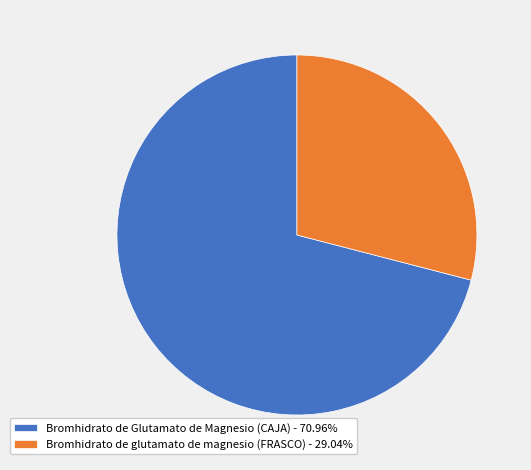

Which category has the smallest portion of the pie?

Bromhidrato de glutamato de magnesio (FRASCO)